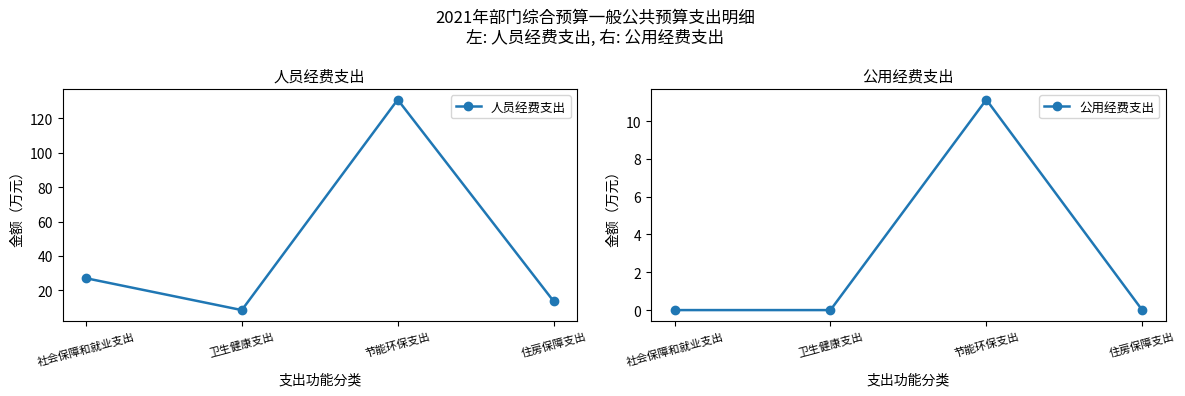

What is the sum of all 人员经费支出 values?

180.0